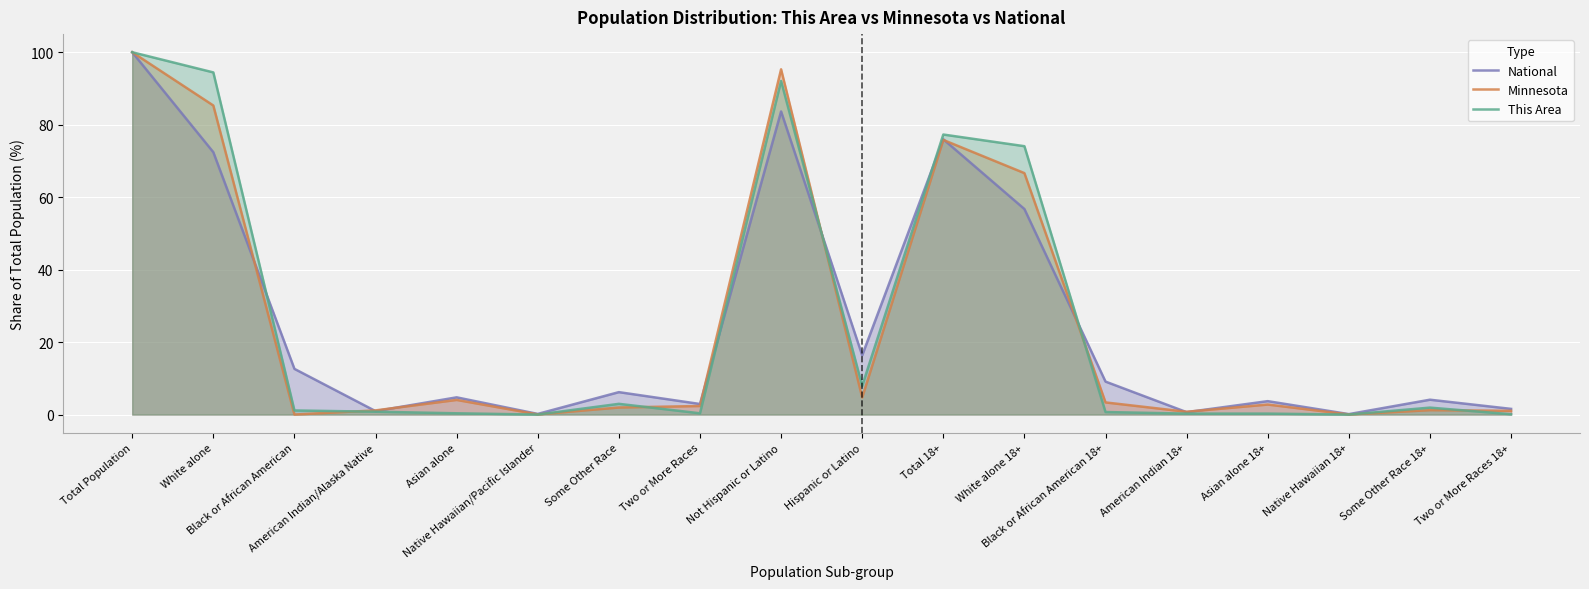

What is the label of the 18th point from the left?

Two or More Races 18+